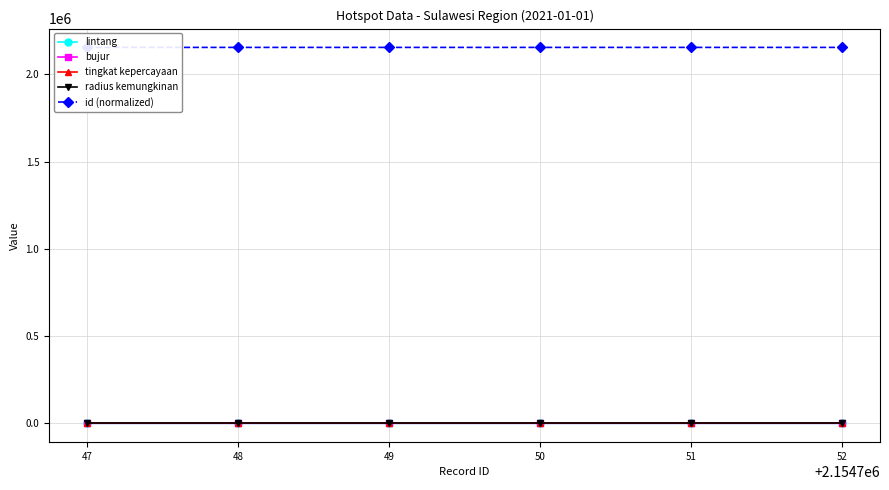

What is the sum of all id (normalized) values?

12928497.0